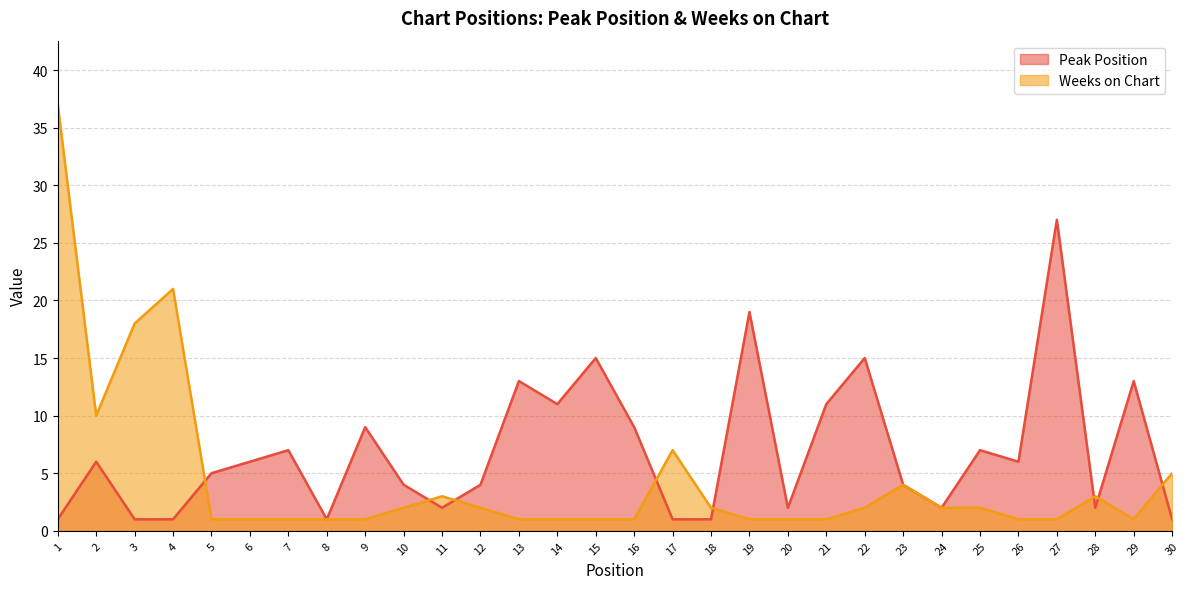

At which label does Peak Position first exceed 6?

7